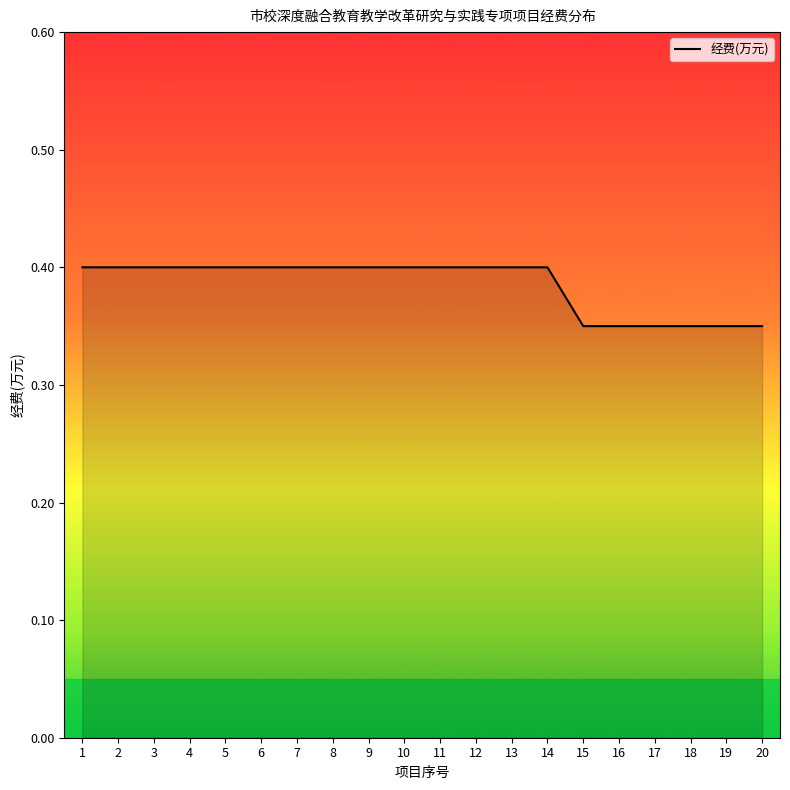

Is it true that the value at 4 is 0.4?

True